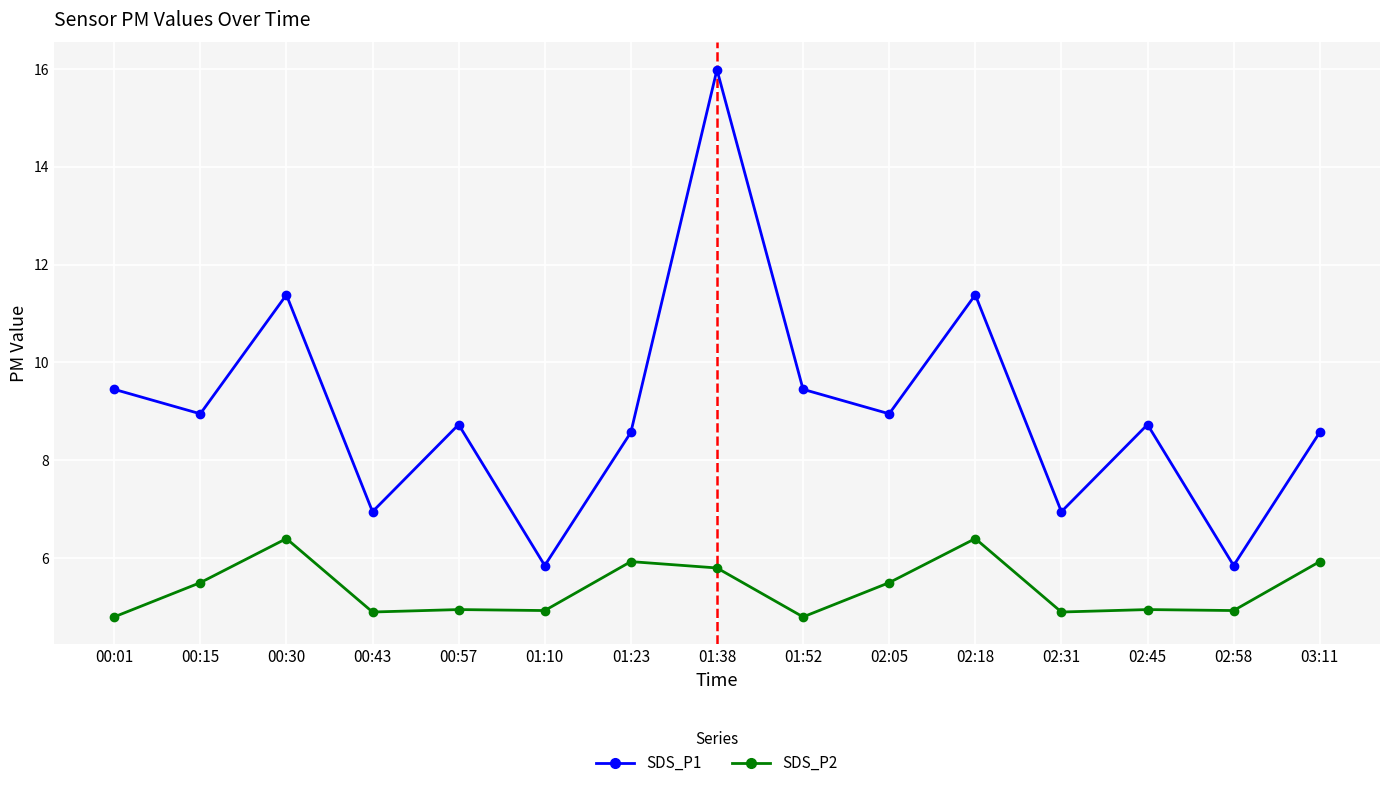

In SDS_P2, how many points are lower than both neighbors (excluding endpoints)?

5